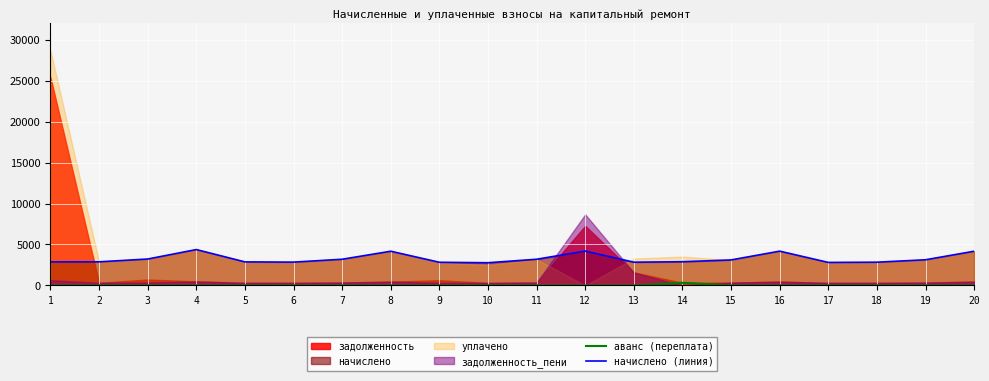

What is the lowest value of the начислено (линия) series?

2770.2